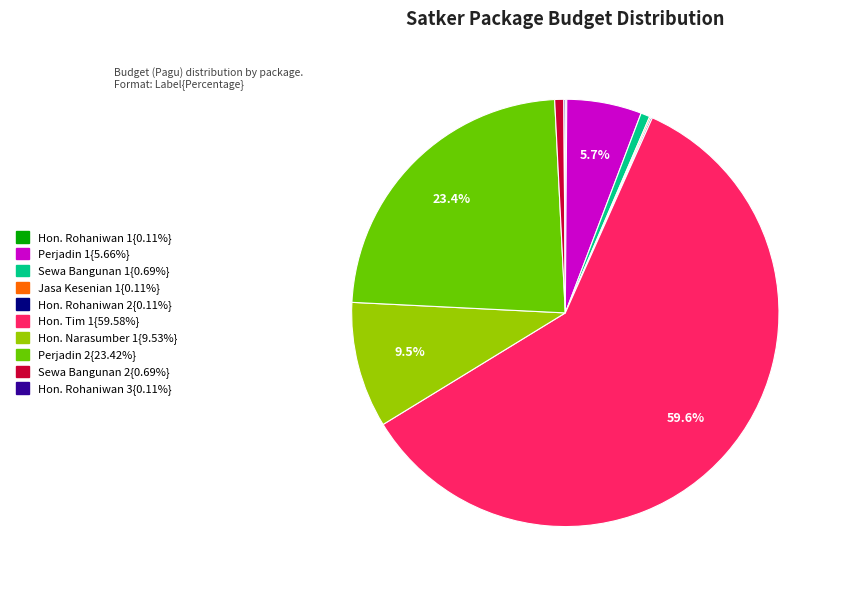

Does any single category account for the majority?

Yes